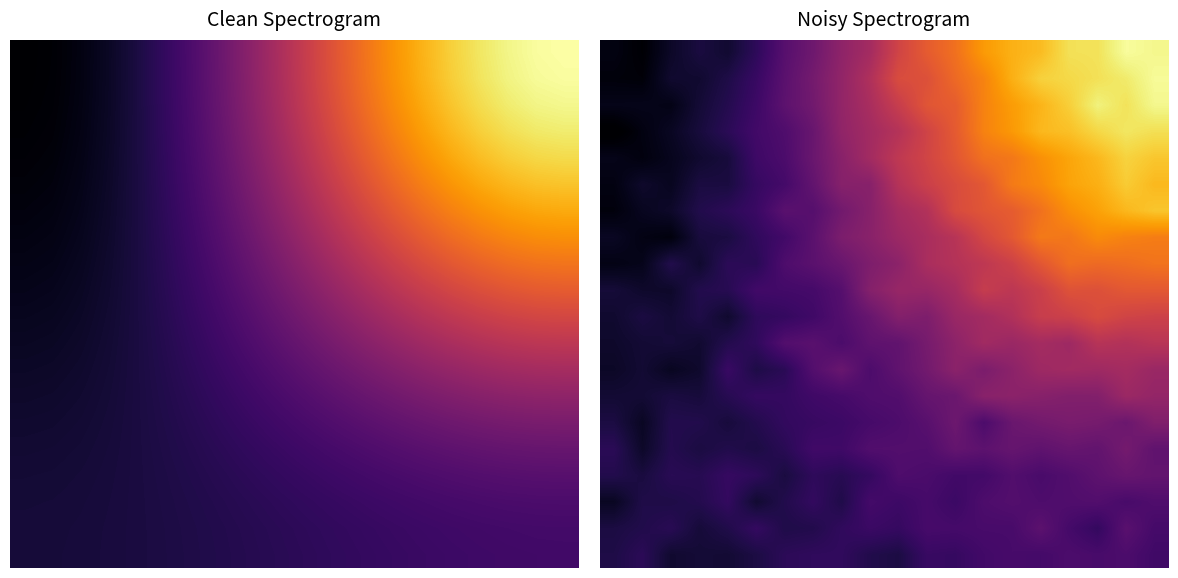

Between 11 and 15, which is larger?

15